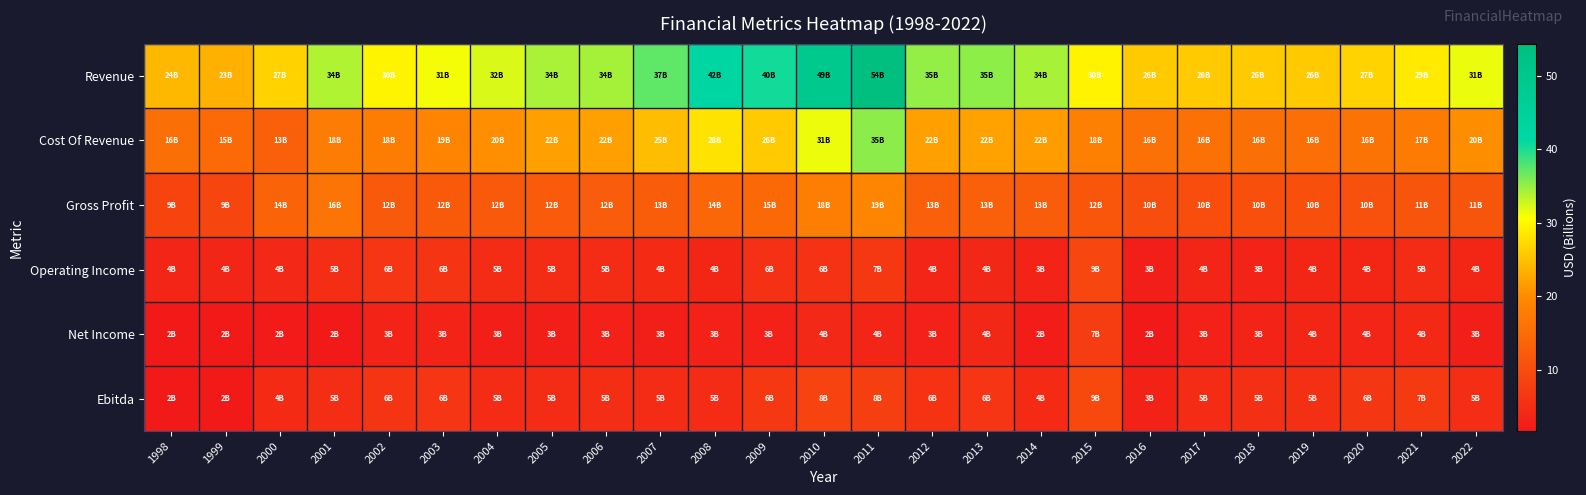

Which has a higher value, 2016 or 2001?

2001